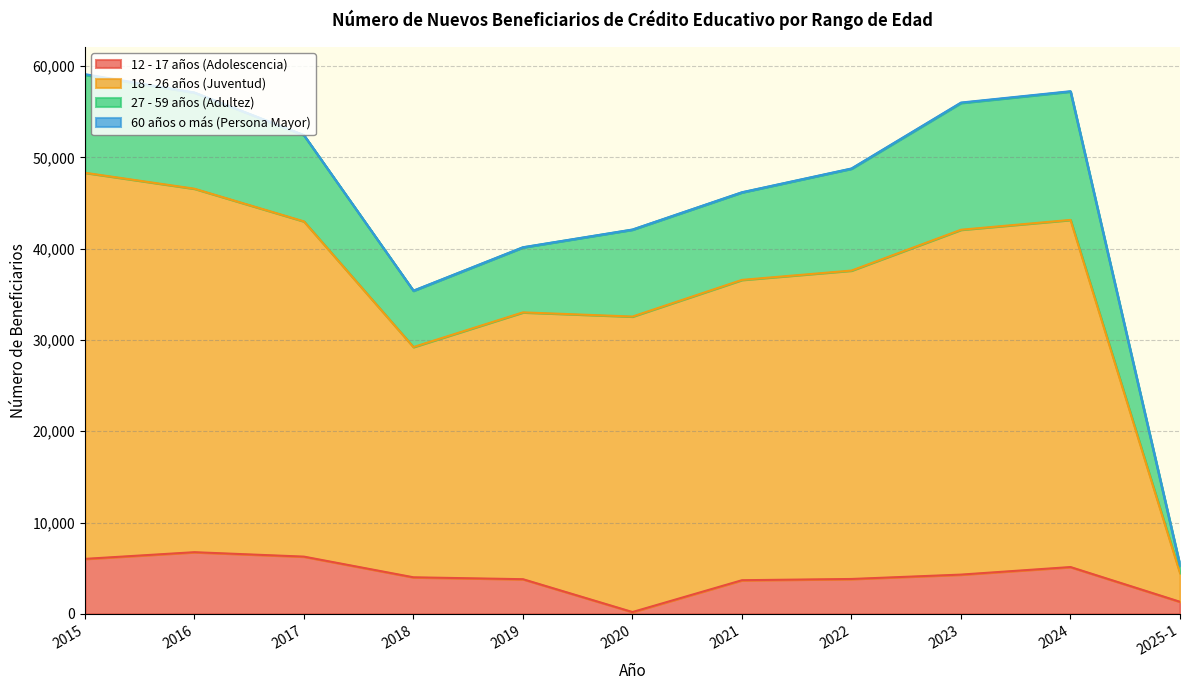

Is it true that 12 - 17 años (Adolescencia) equals 2908 at 2016?

False